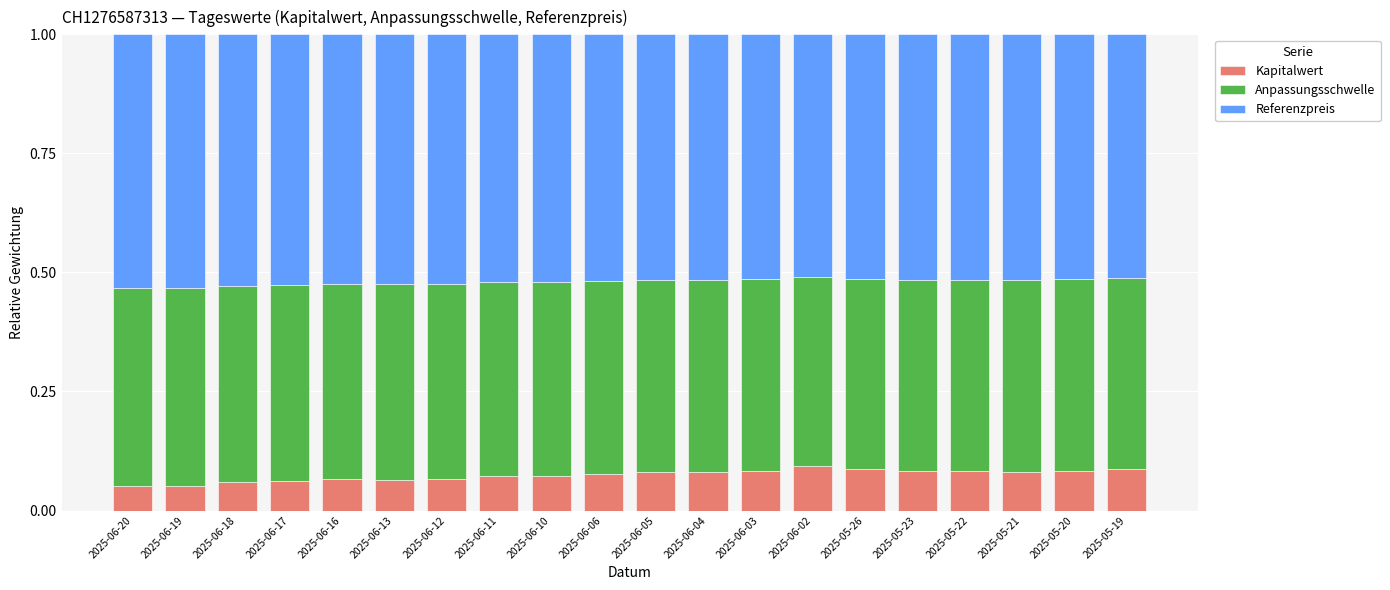

The value of Kapitalwert at 2025-06-10 is 0.0. True or false?

False